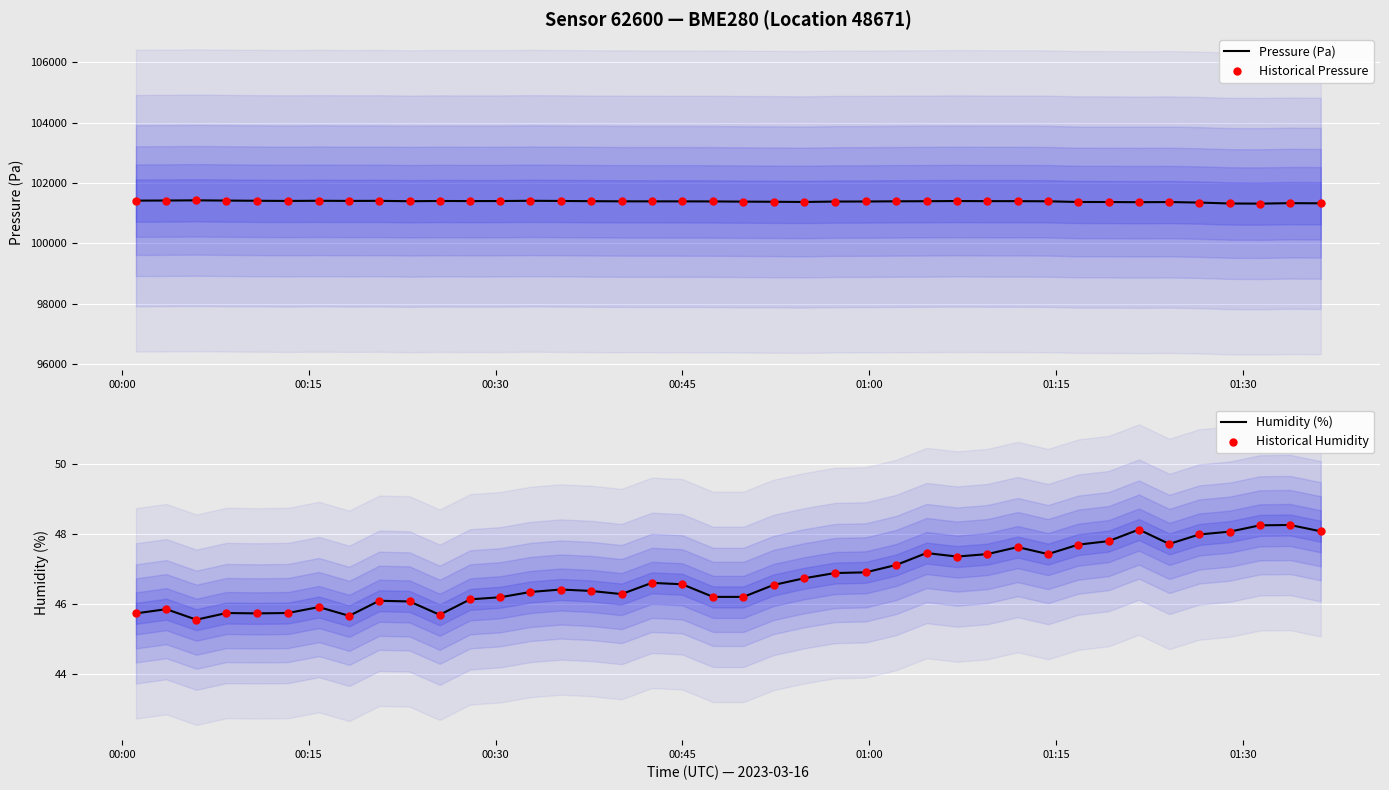

What are all the series names shown in the legend?

Pressure (Pa), Historical Pressure, Humidity (%), Historical Humidity